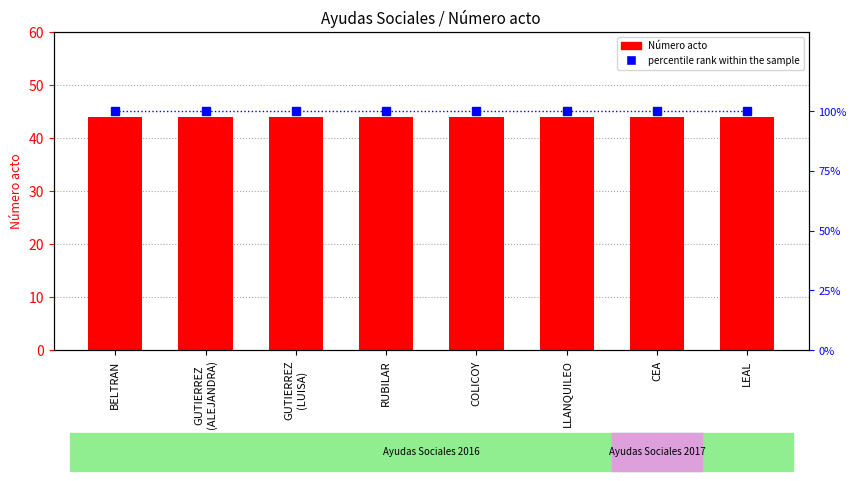

At how many categories does at least one series exceed 66?

8